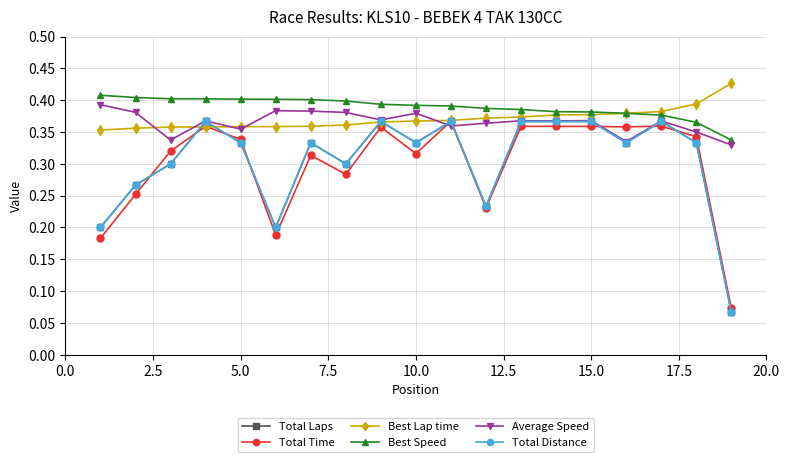

List the series in order of their peak value, lowest first.

Total Laps, Total Distance, Total Time, Average Speed, Best Speed, Best Lap time